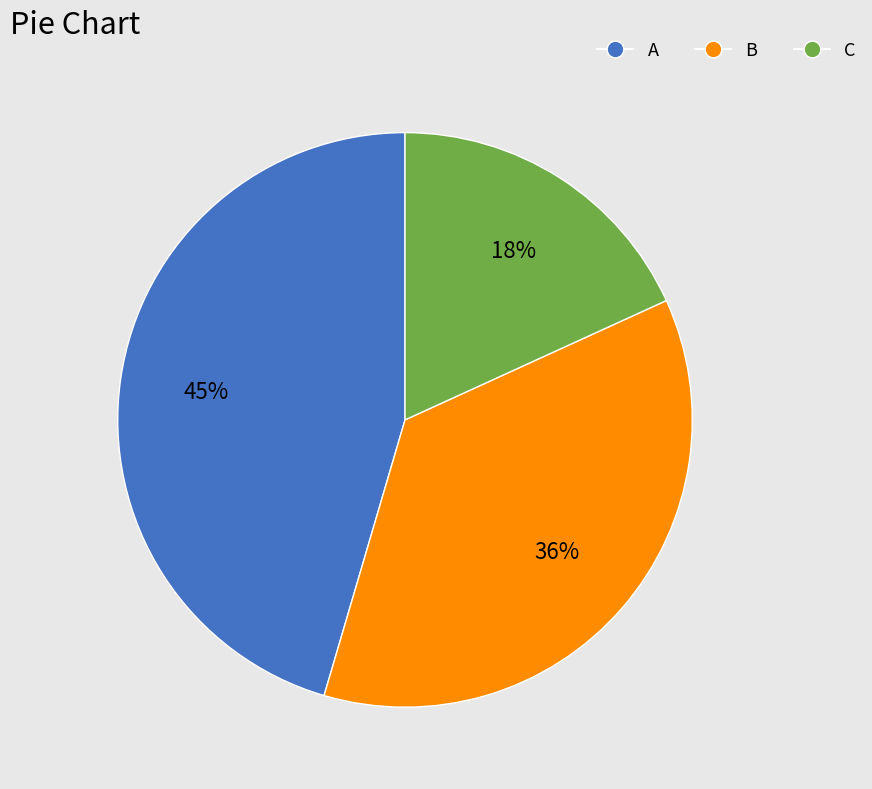

Is the sum of C and A greater than half?

Yes